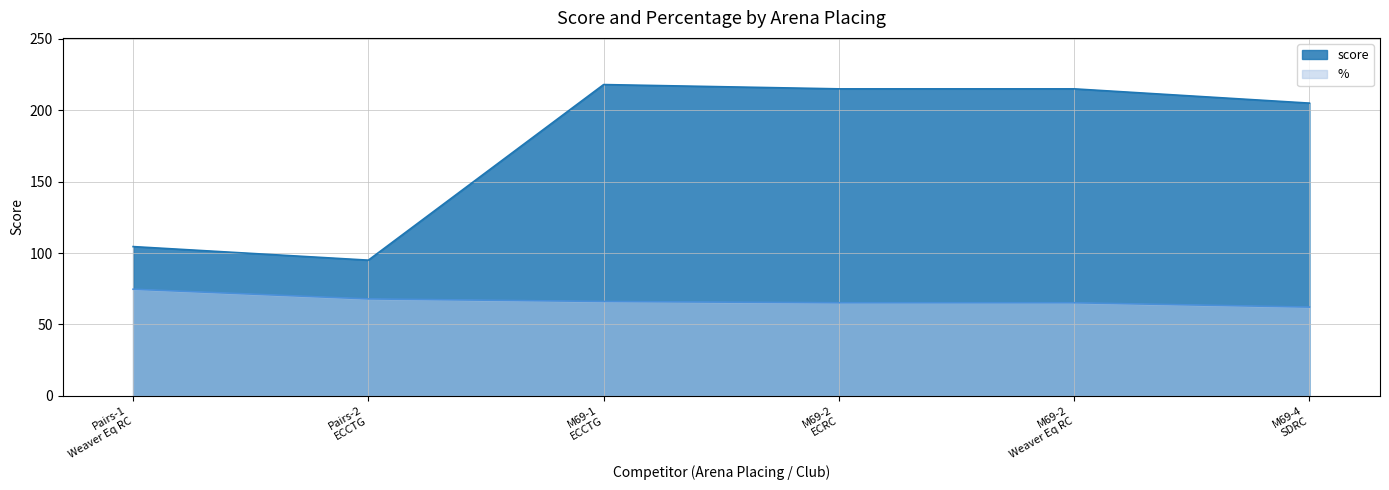

True or false: % and score cross at least once.

False